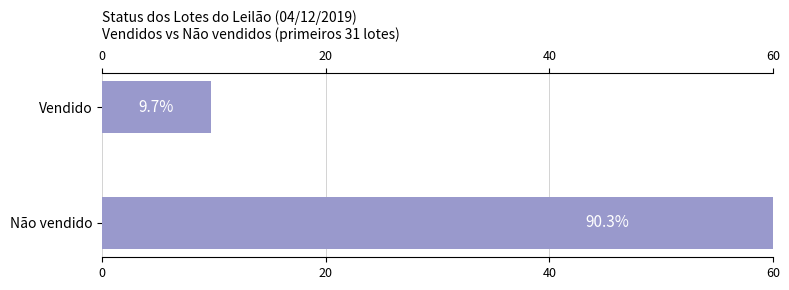

What is the sum of the values at Vendido and Não vendido?

100.0